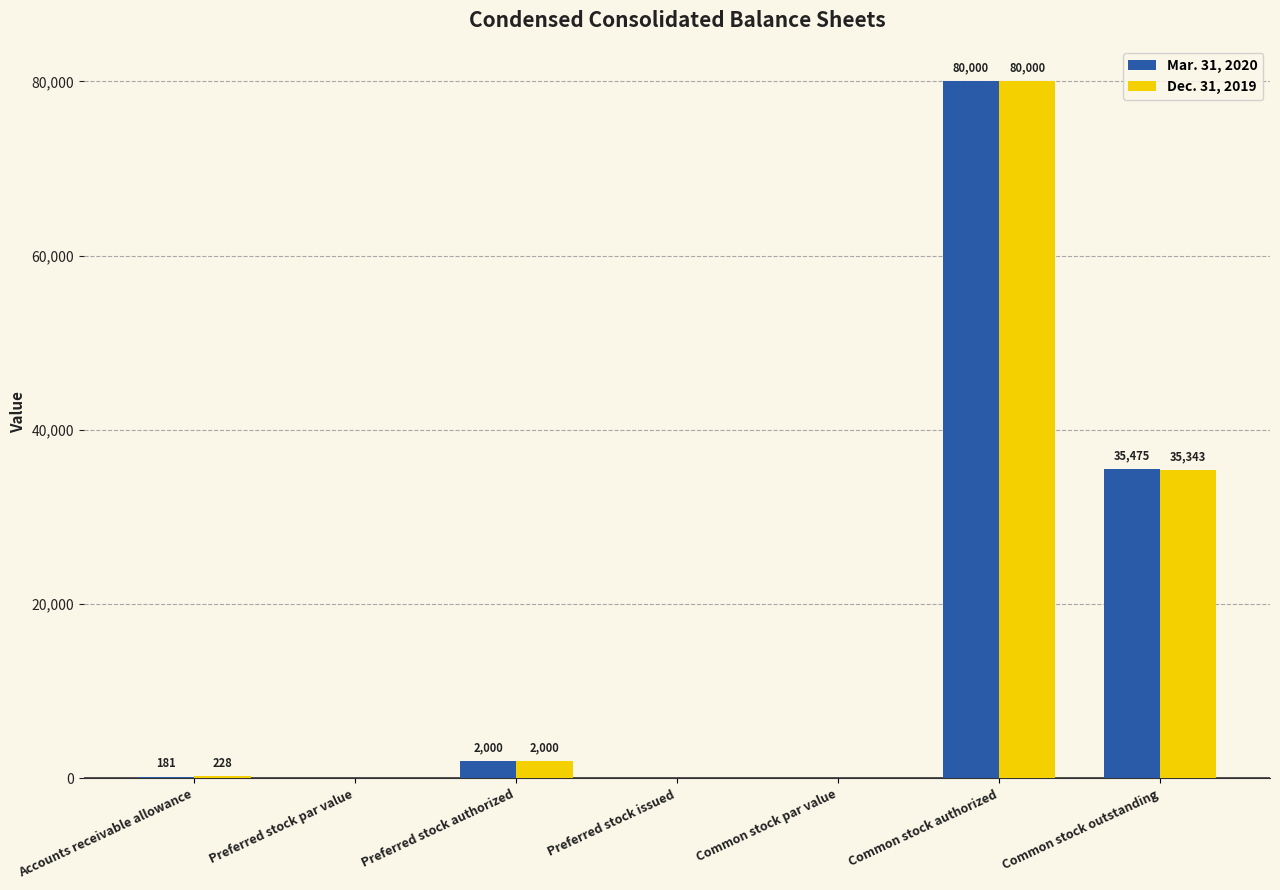

Which series has the largest total across all categories?

Mar. 31, 2020